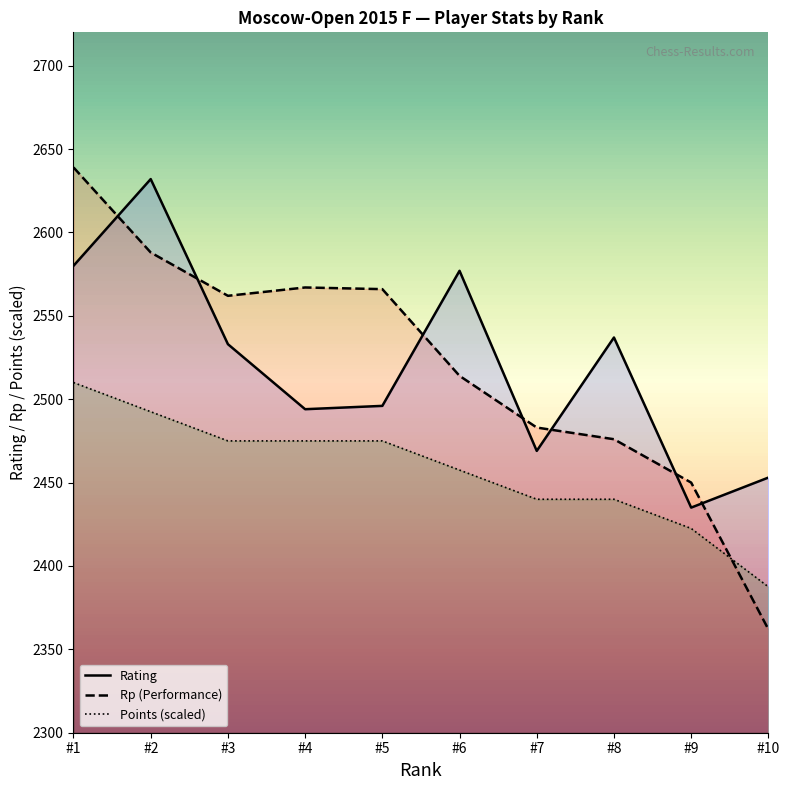

Does the chart display data point markers on the line(s)?

No